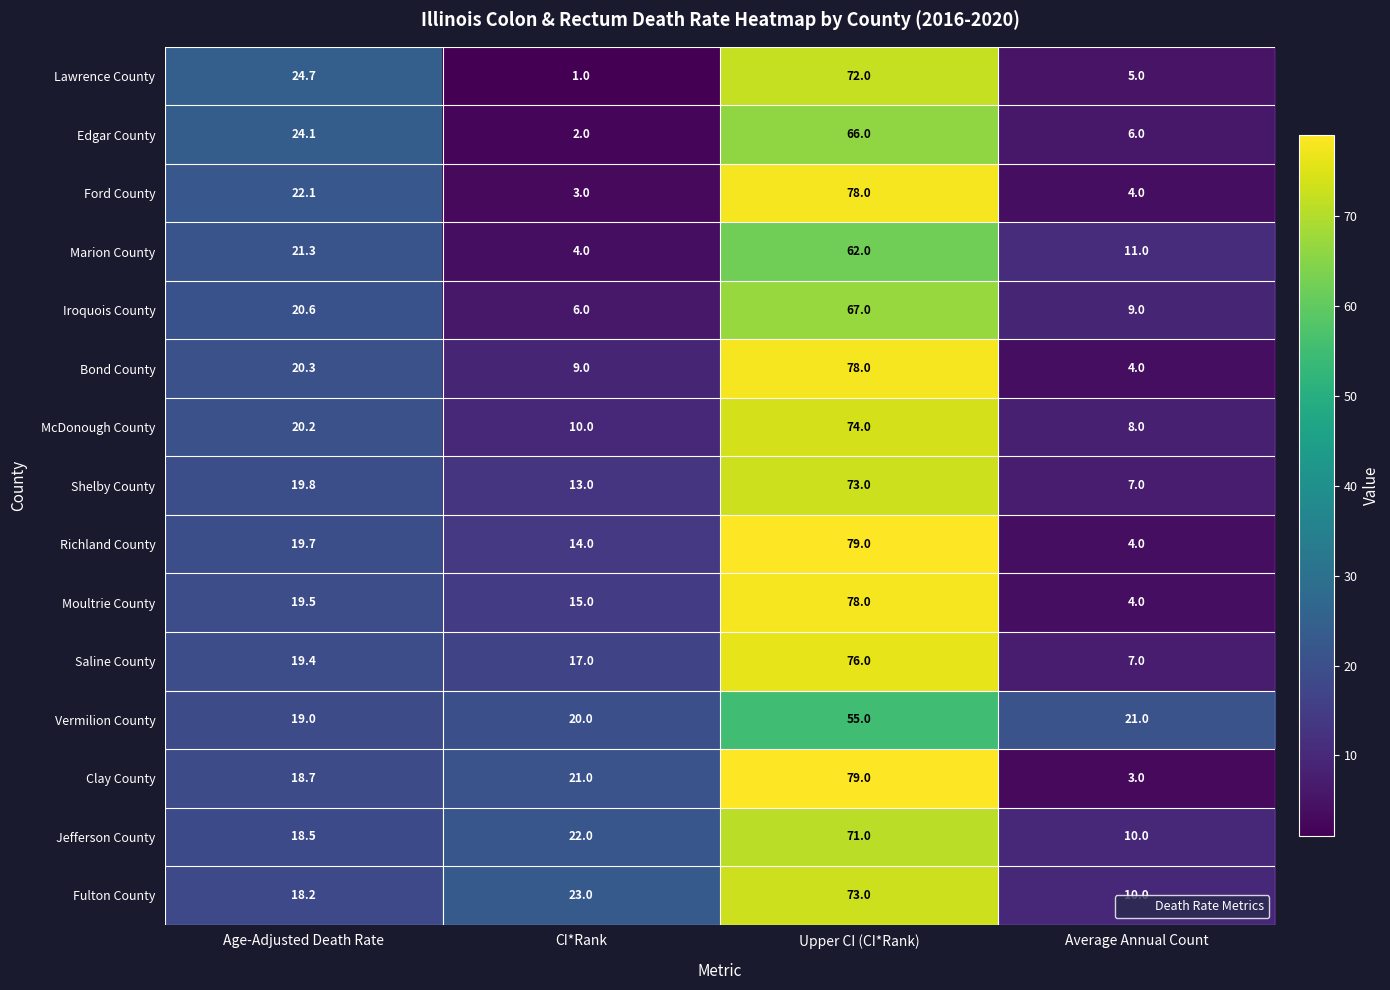

True or false: Marion County has a value of 7.1 at CI*Rank.

False